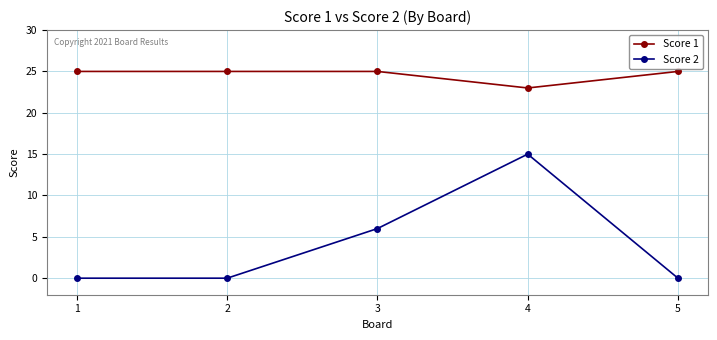

What is the sum of all Score 1 values?

123